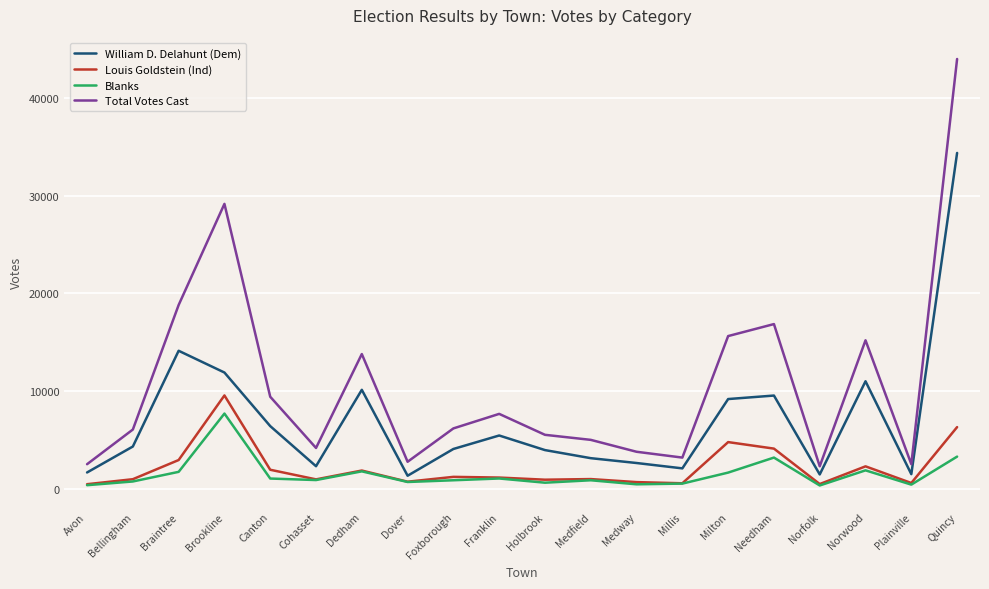

How many lines are shown in the chart?

4